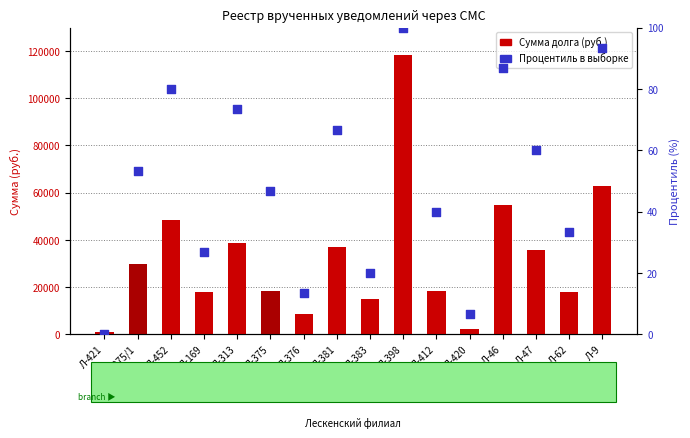

Is the value of Сумма долга at Л-421 greater than the value of Процентиль в выборке at Л-381?

Yes